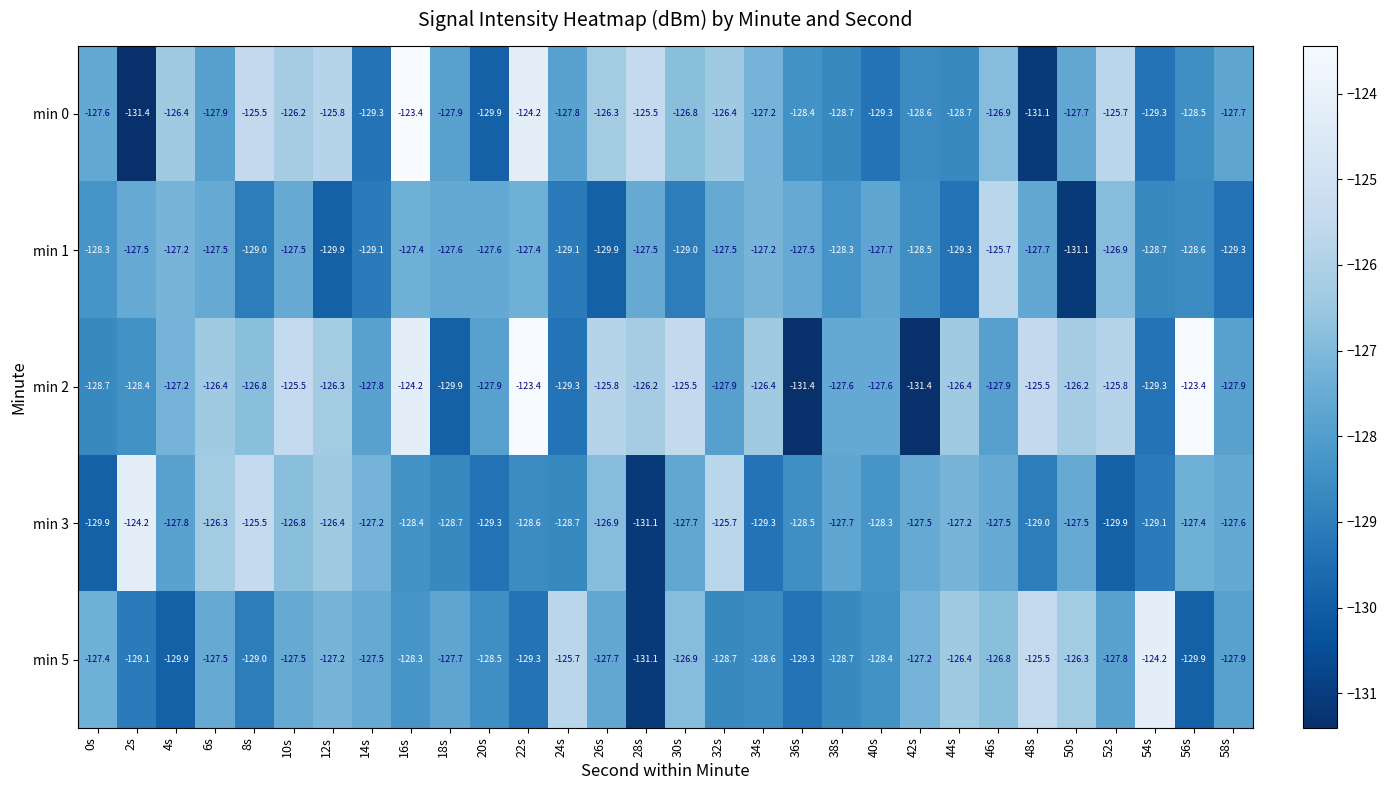

At which label is min 5 closest to -127?

30s